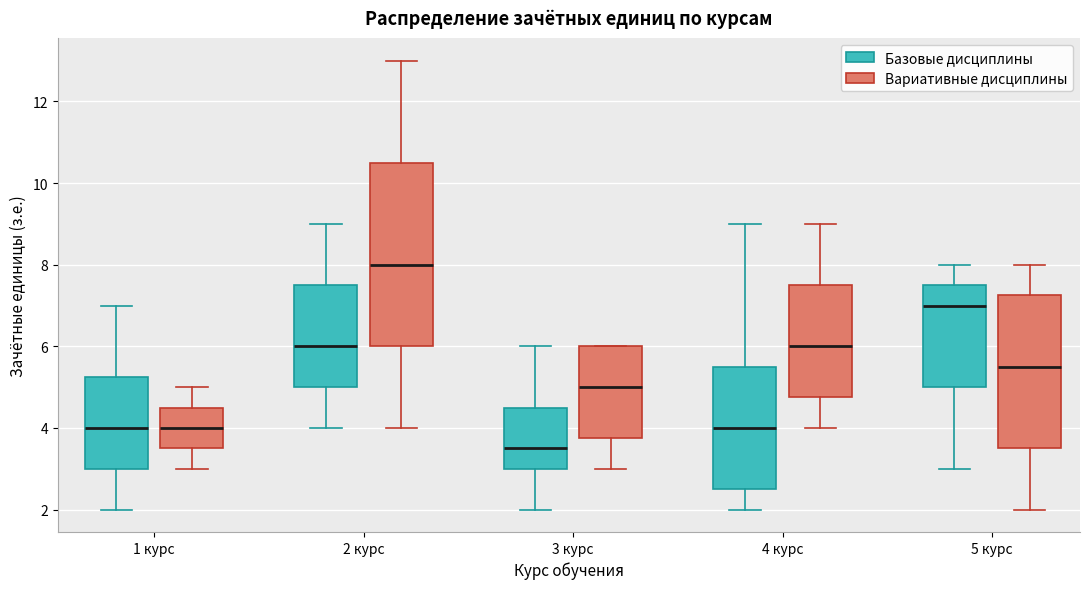

Which box has the lowest median line?

3 курс (Базовые дисциплины)